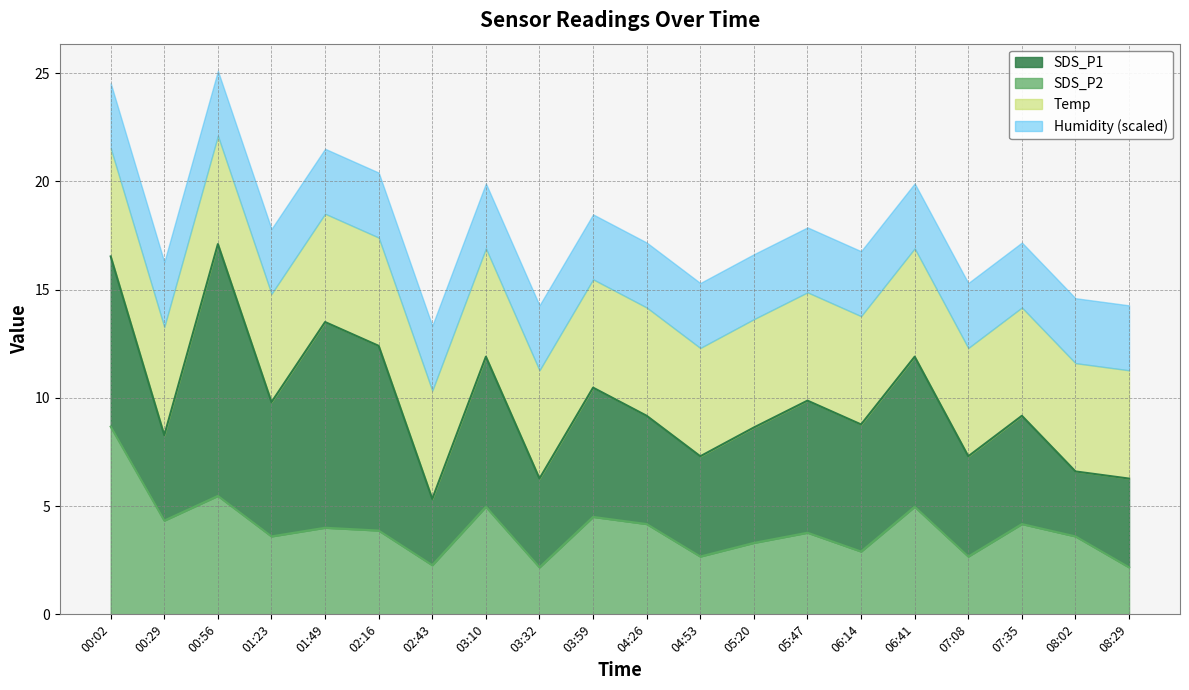

Is it true that SDS_P2 equals 2.3 at 02:43?

True